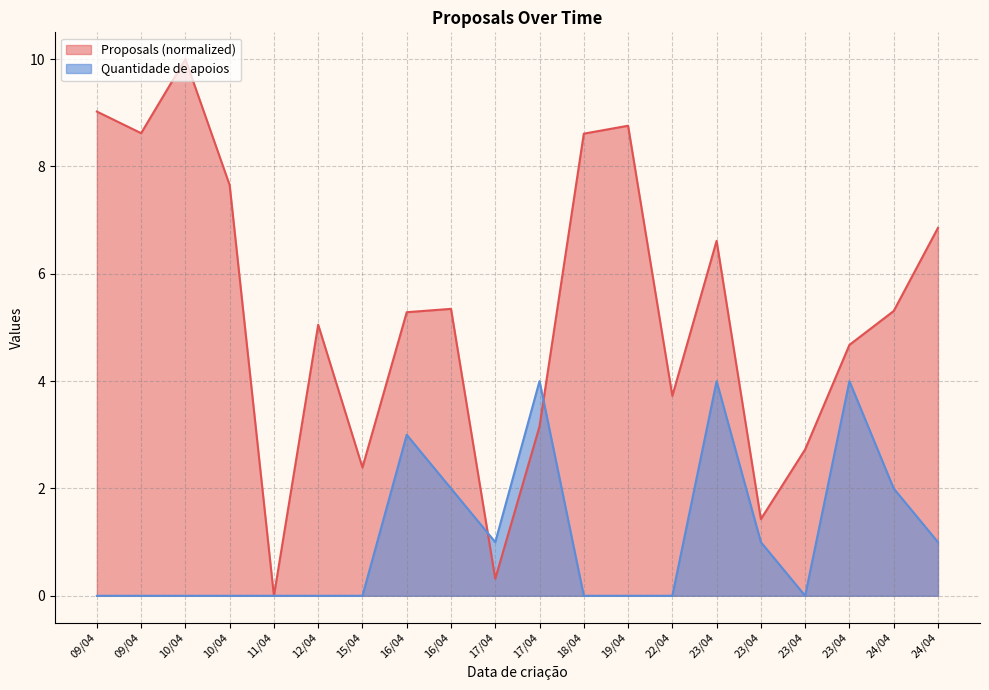

Does the chart have visible grid lines?

Yes